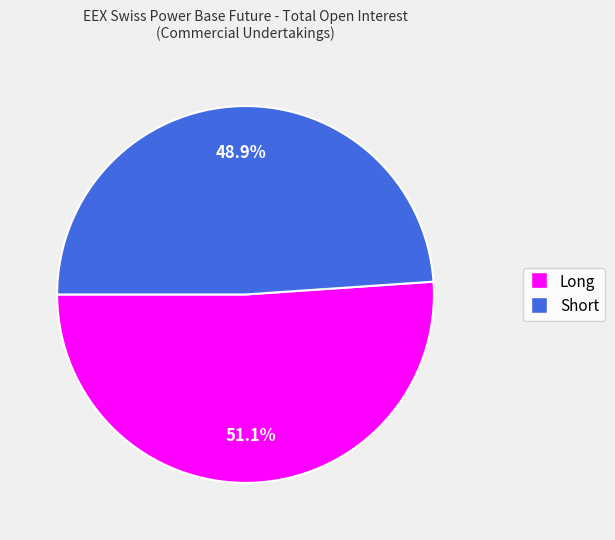

Approximately how many times larger is the value at Long compared to Short?

1.0